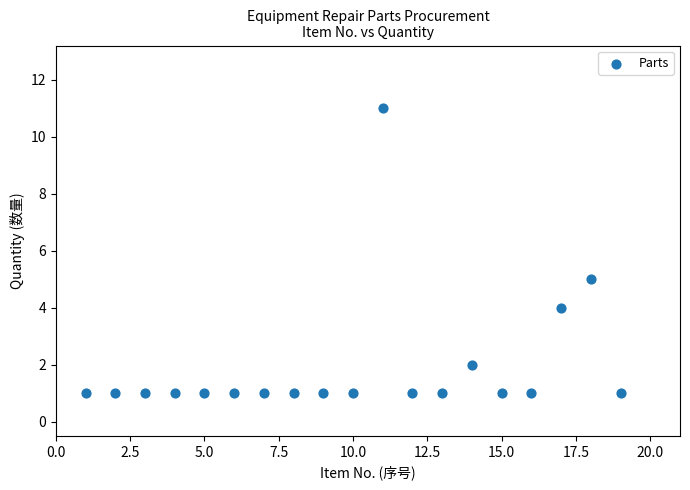

What Y value in the scatter plot is closest to 6?

5